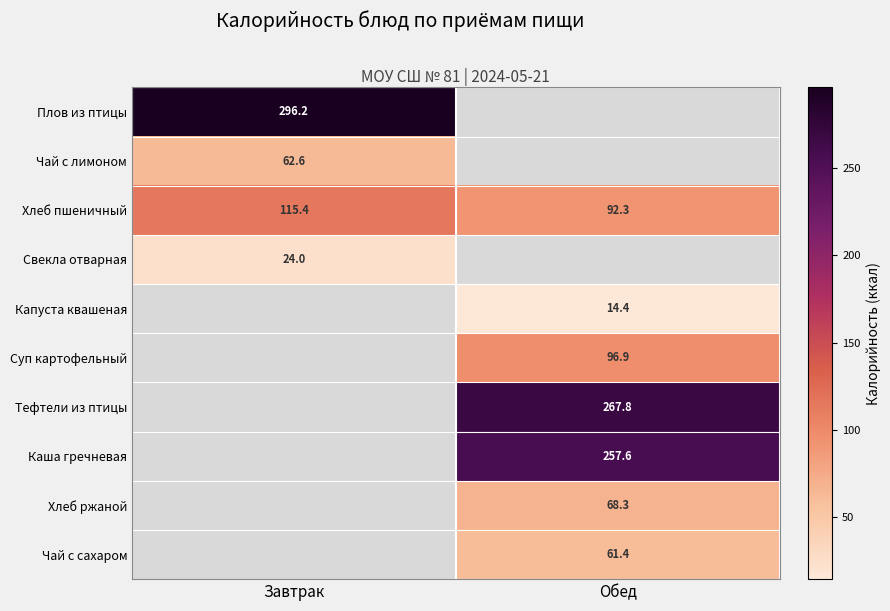

Where does the Хлеб пшеничный series first go above 115?

Завтрак